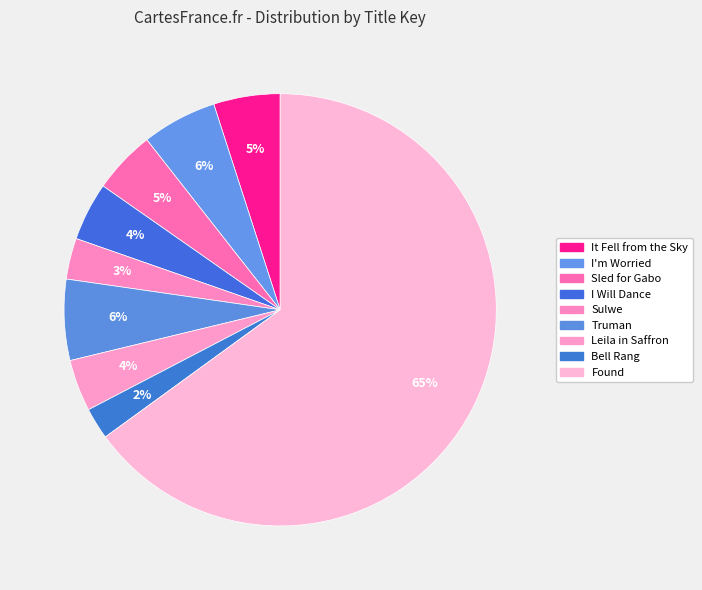

Combined, what portion of the pie is I'm Worried and Bell Rang?

8.0%